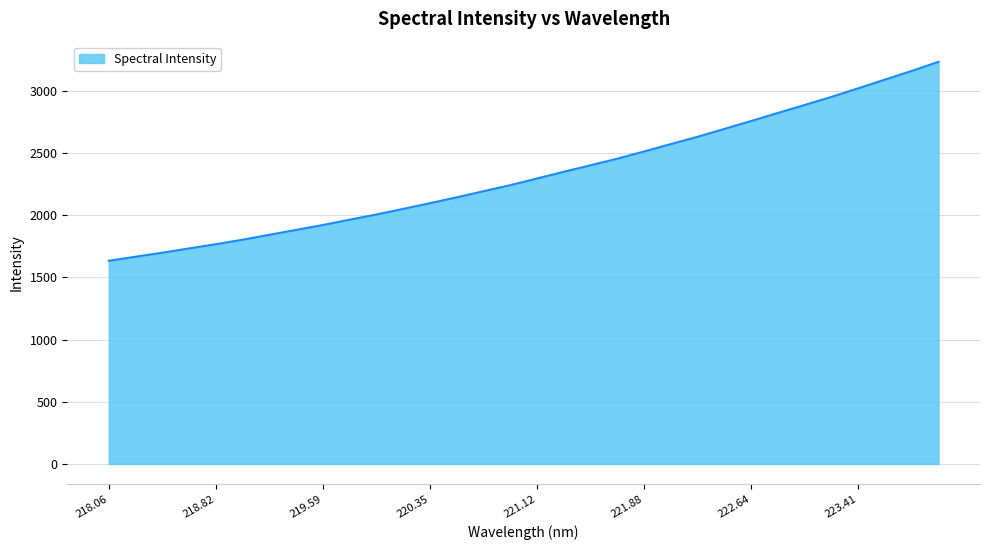

What is the greatest value displayed?

3231.1